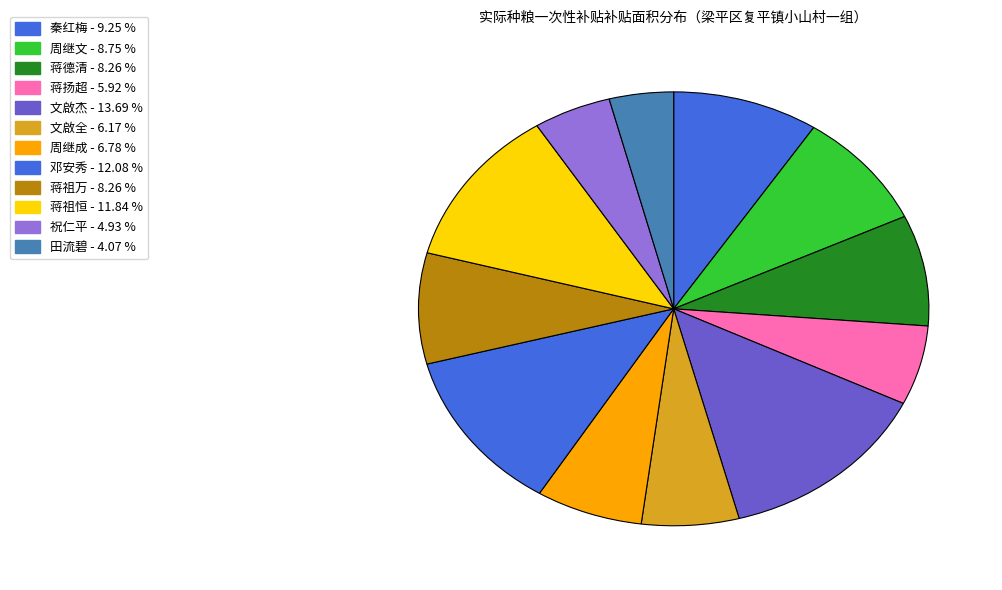

Which slice is the largest?

梁平区复平镇小山村一组(文啟杰)